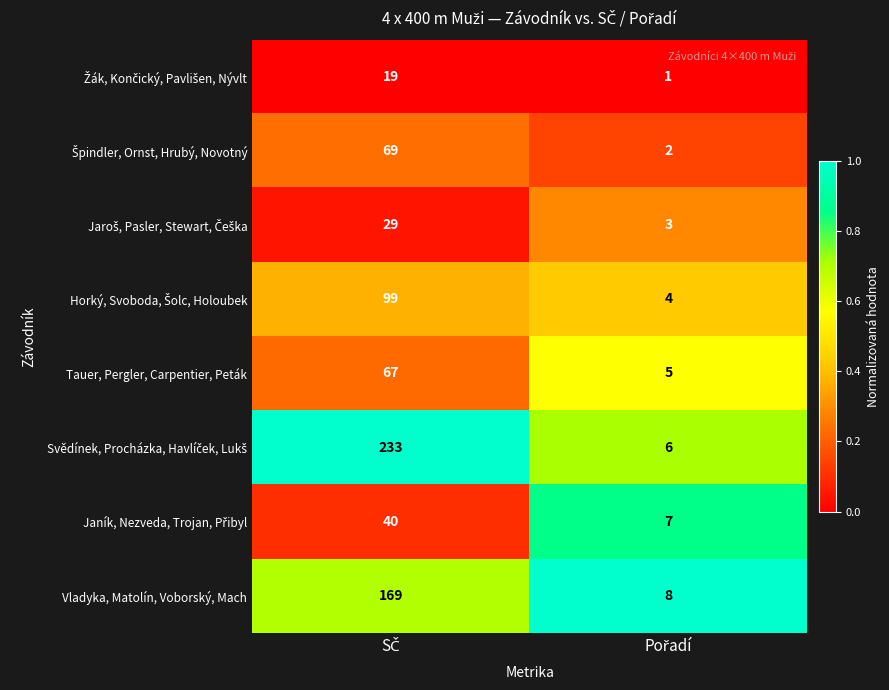

What is the sum of all Vladyka, Matolín, Voborský, Mach values?

177